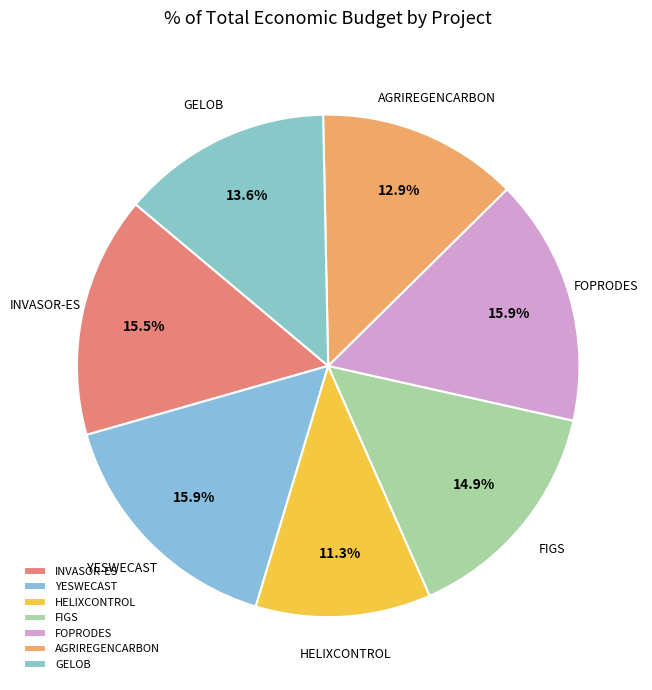

Which category has the smallest portion of the pie?

HELIXCONTROL